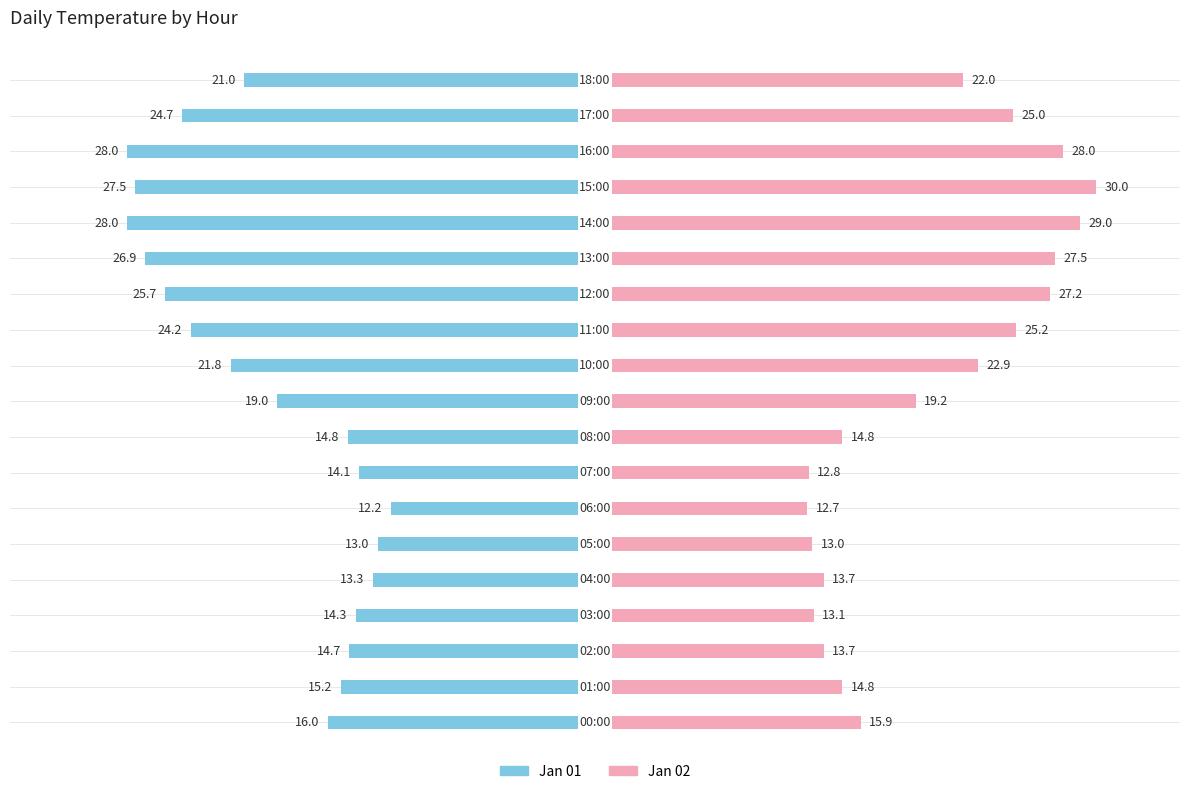

Where does the Jan 02 series first go above 19?

9